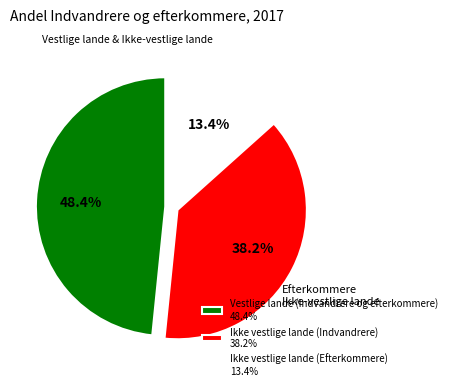

To the nearest percent, what is the difference between the Vestlige lande (Indvandrere og efterkommere) and Ikke vestlige lande (Indvandrere) slice percentages?

10%